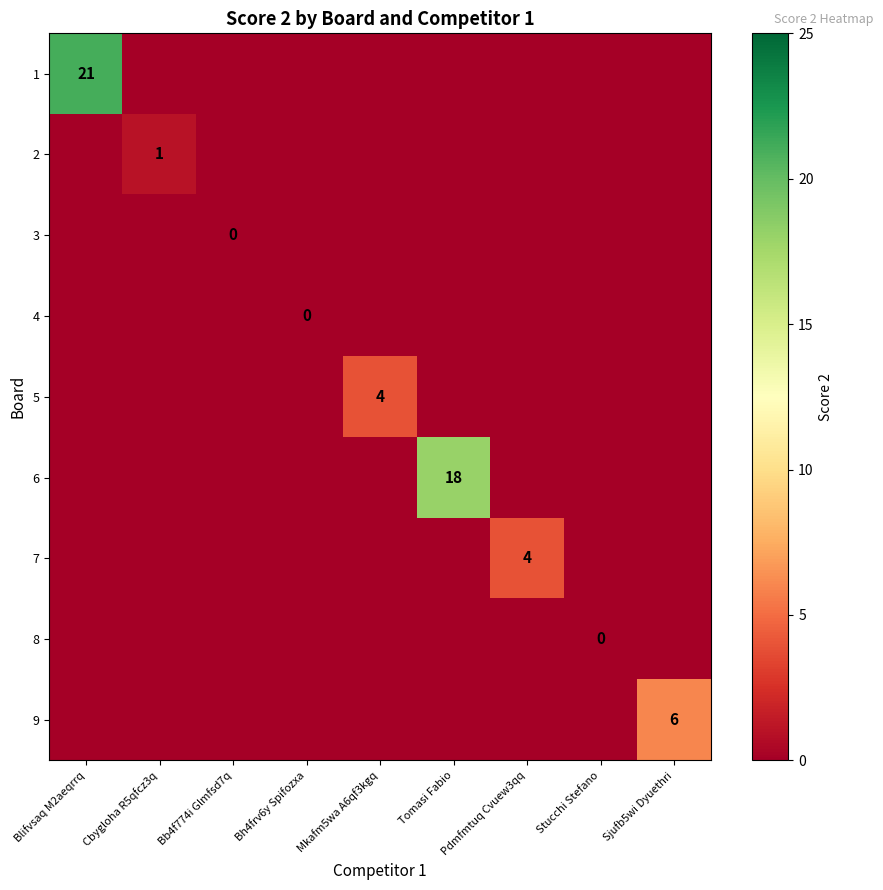

What is the difference between the maximum and minimum values in the 6 series?

18